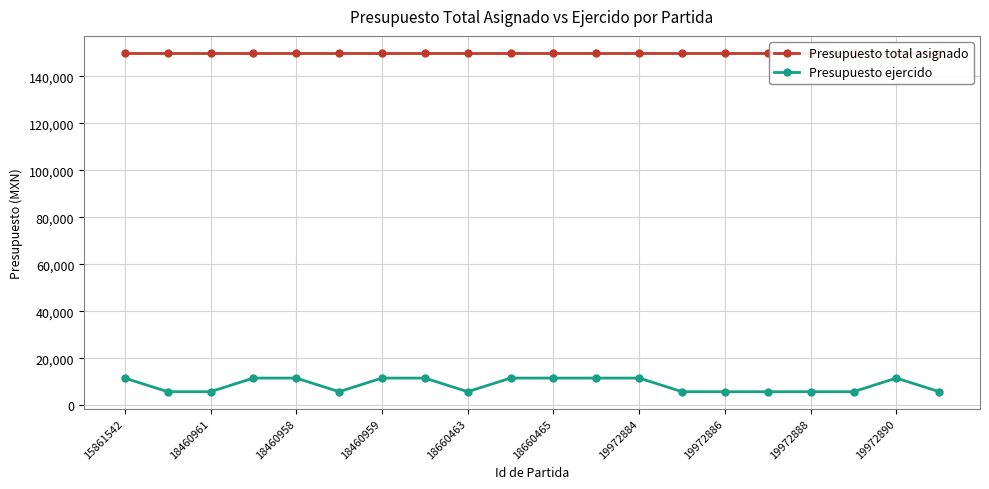

At which label does Presupuesto ejercido reach its peak?

15861542